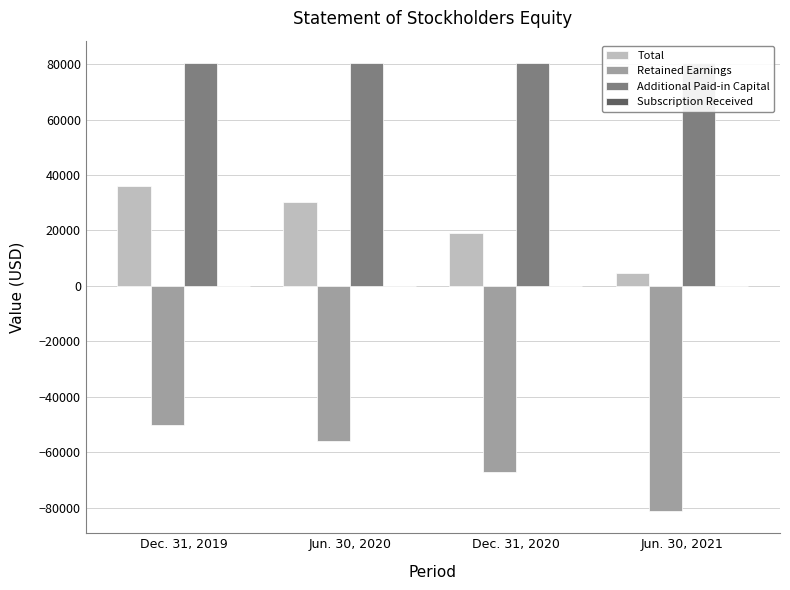

At which category is the sum across all series the highest?

Dec. 31, 2019